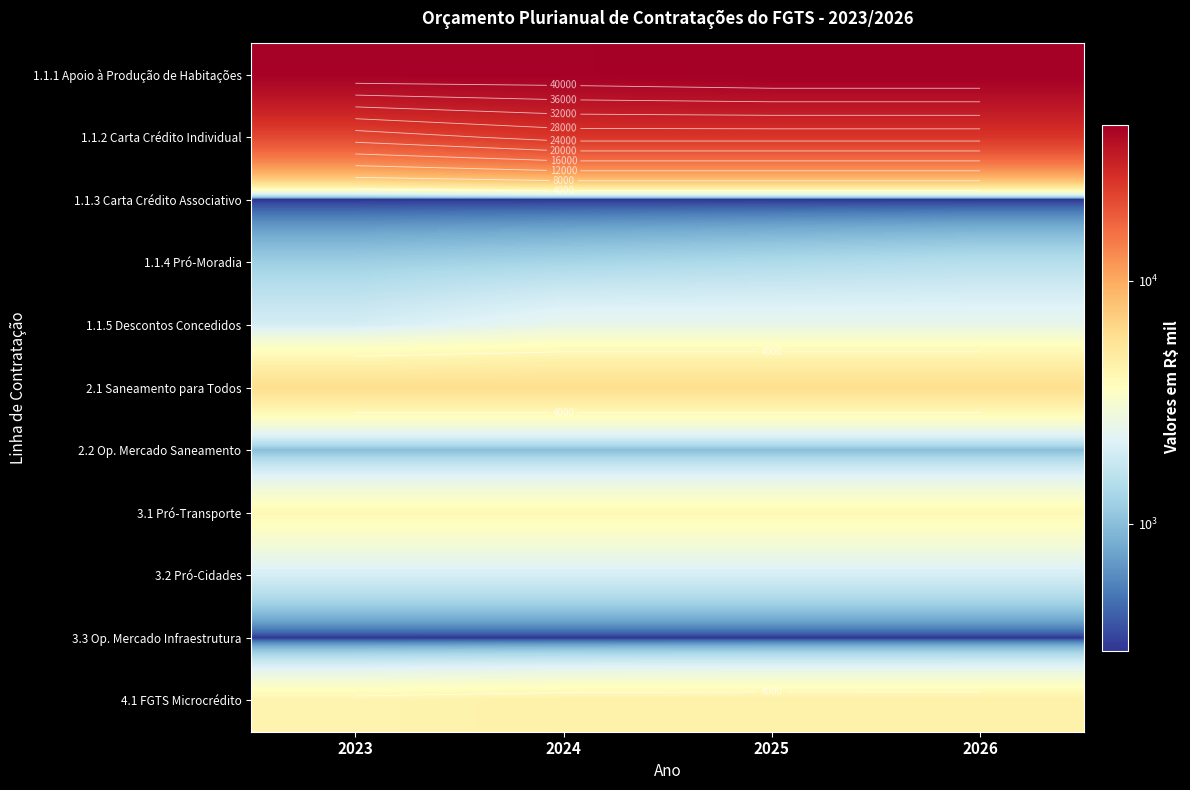

The value of 2.1 Saneamento para Todos at 2024 is 6000.0. True or false?

True